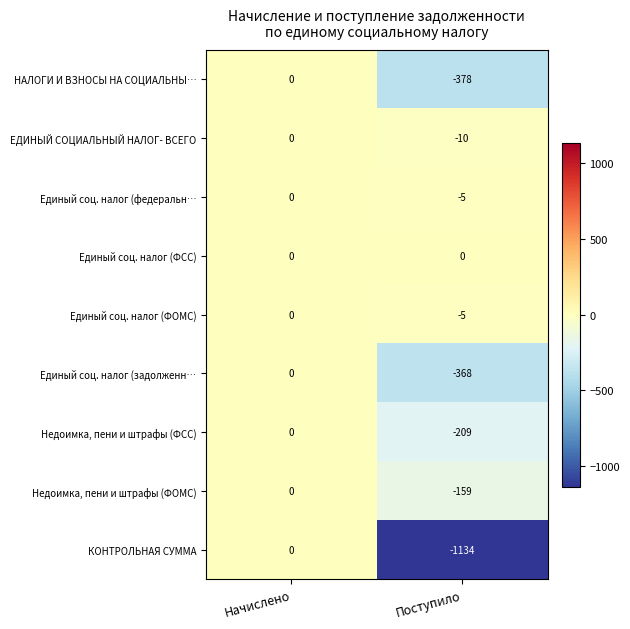

What is the minimum value shown in the chart?

-1134